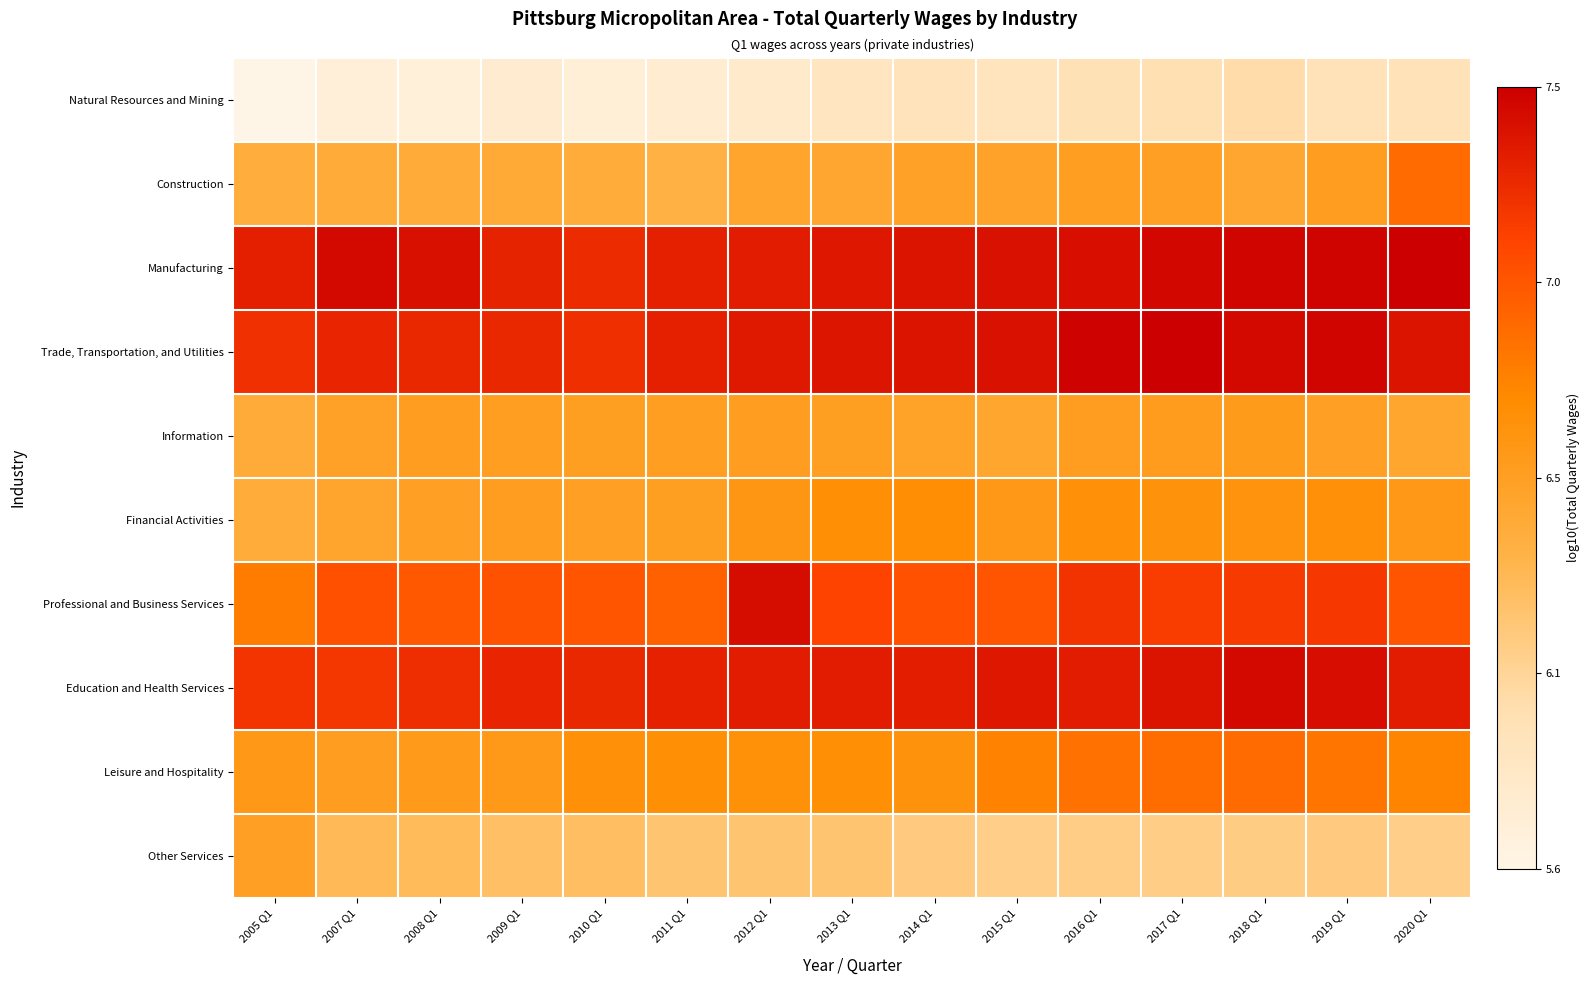

Count the number of categories in the chart.

15